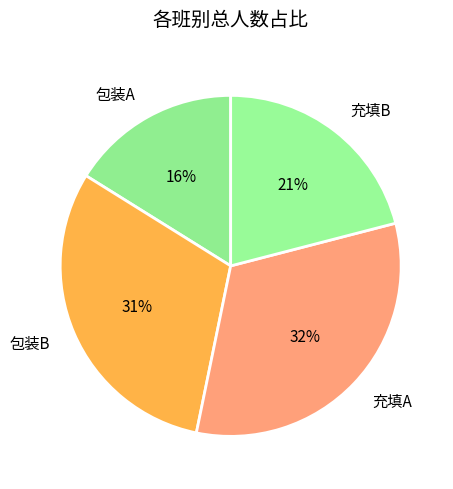

Rank the categories by value from highest to lowest.

充填A, 包装B, 充填B, 包装A